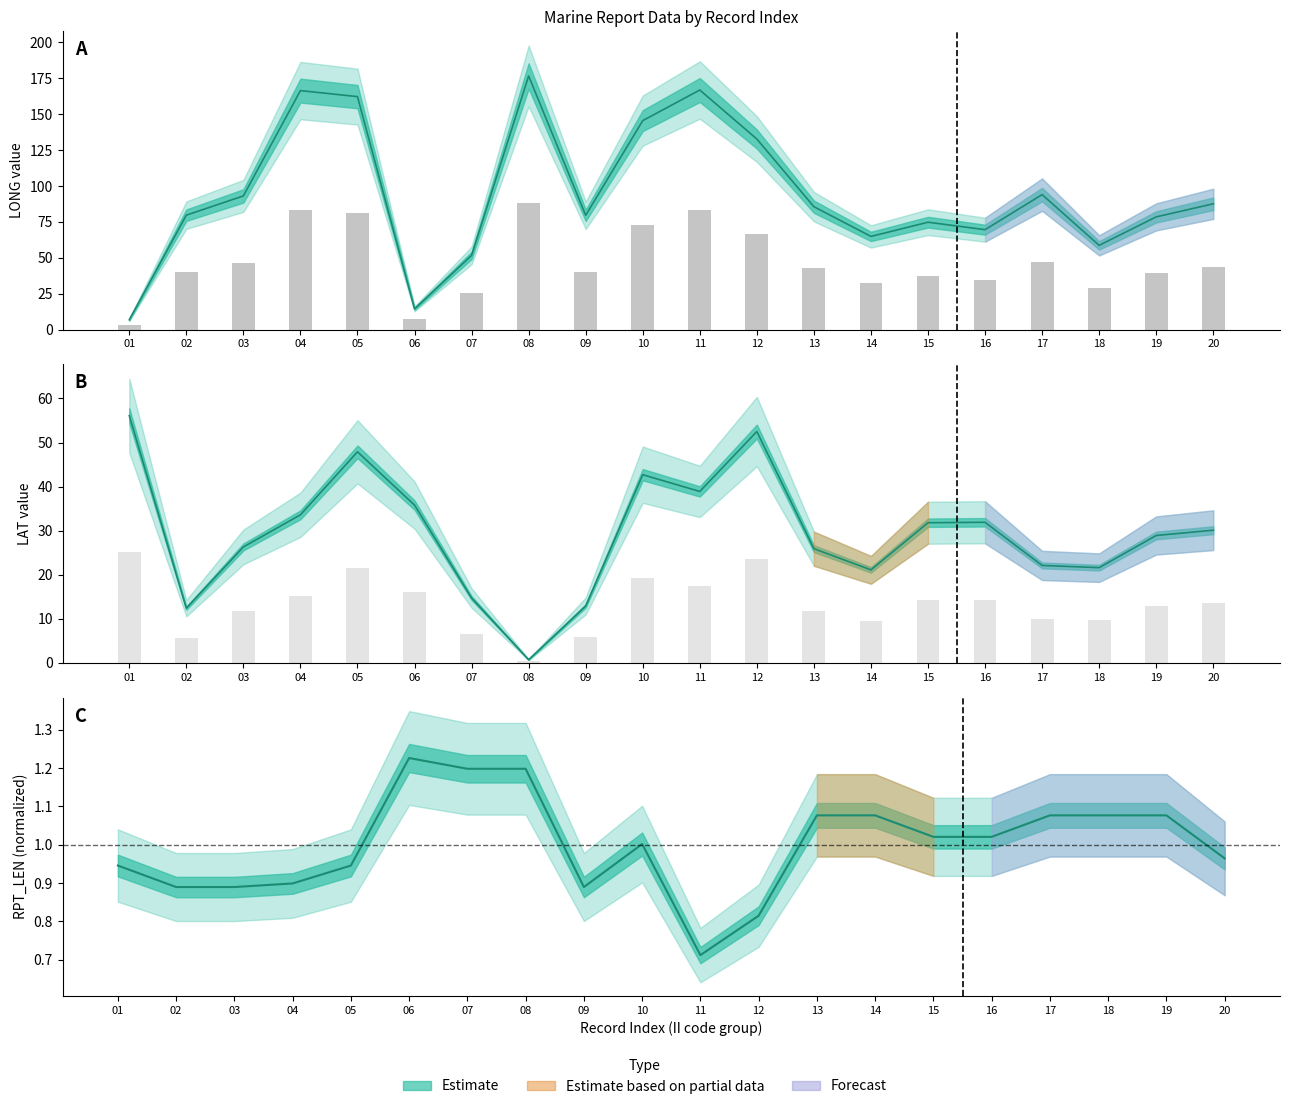

At which category does the chart reach its minimum across all series?

08